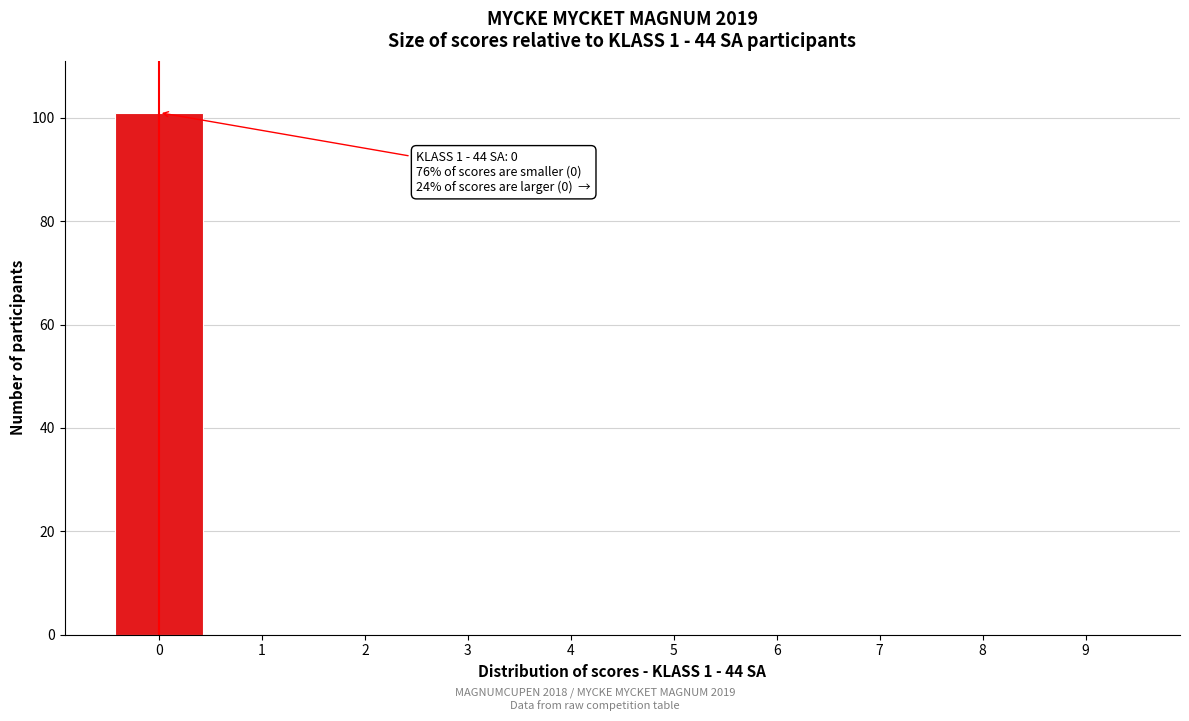

What is the change in value from 0 to 9?

-101